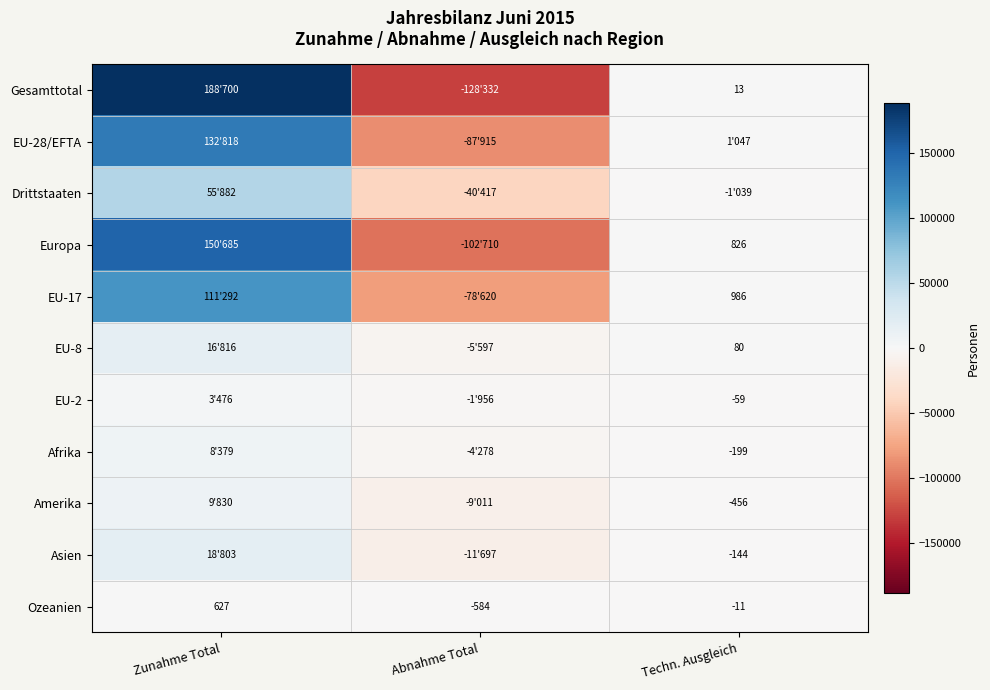

Is it true that Amerika equals -319 at Techn. Ausgleich?

False